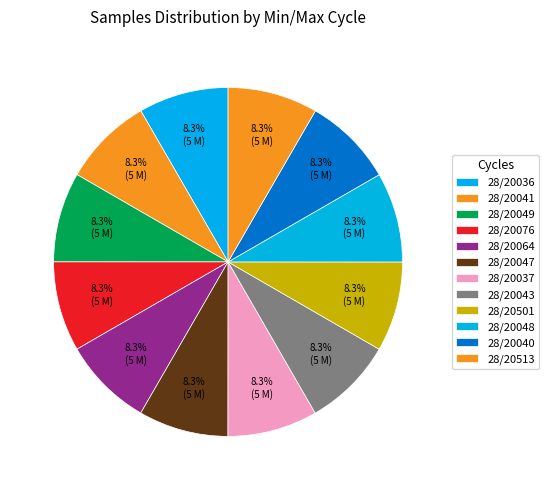

How many segments does this pie chart have?

12